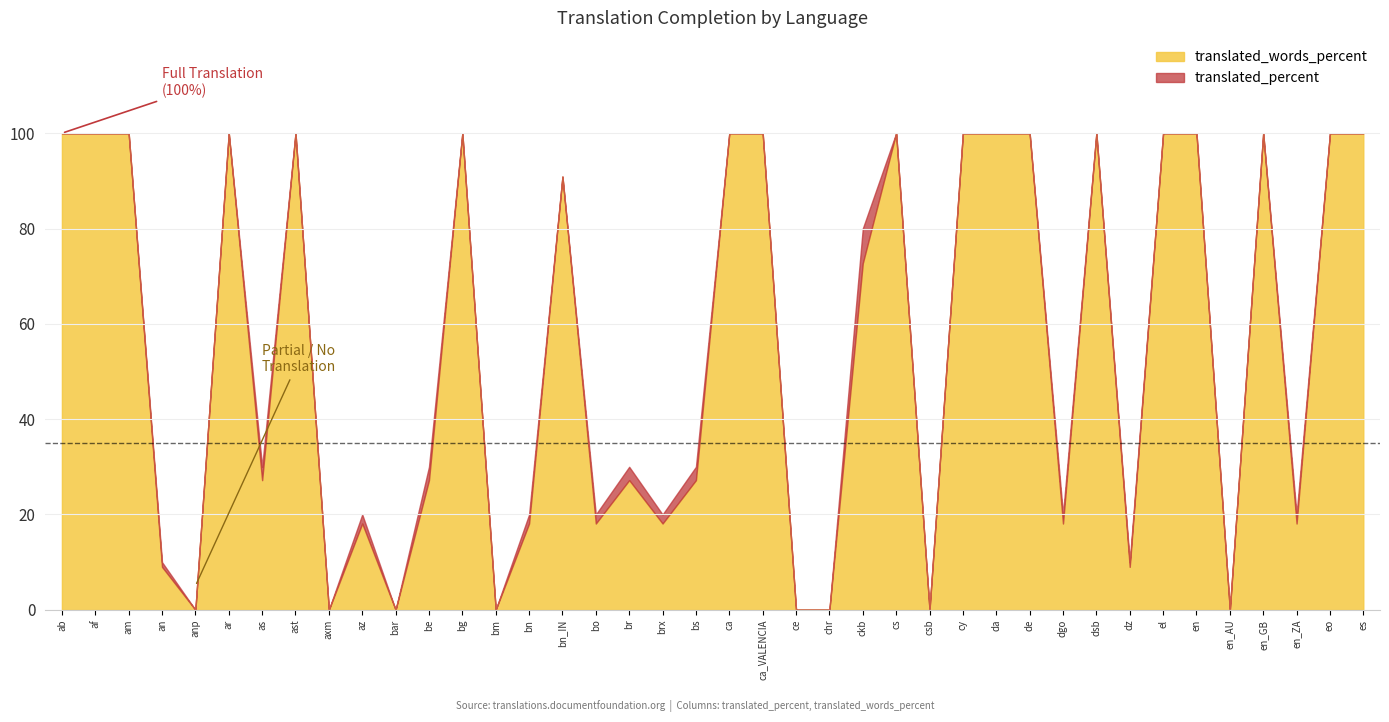

How many lines are shown in the chart?

2